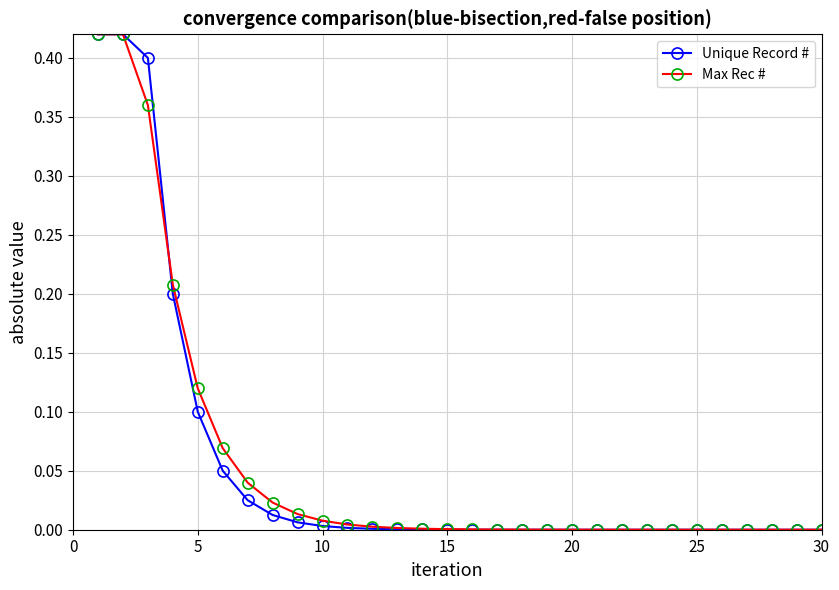

How many lines are shown in the chart?

2